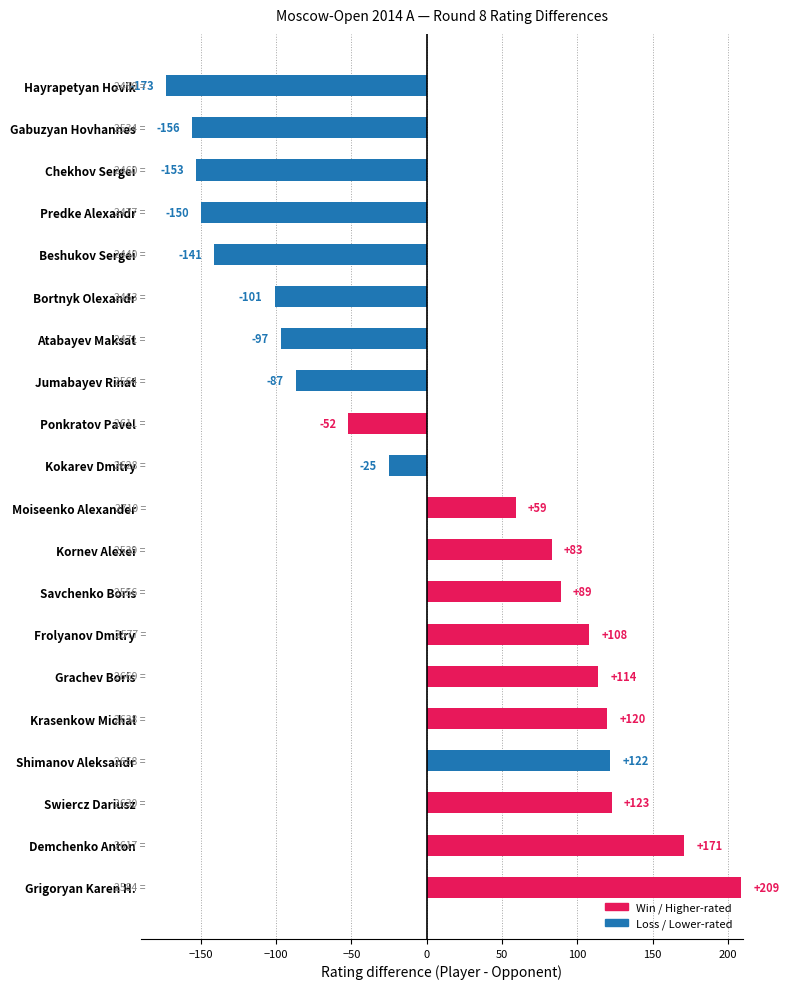

The value at Jumabayev Rinat is -87. True or false?

True